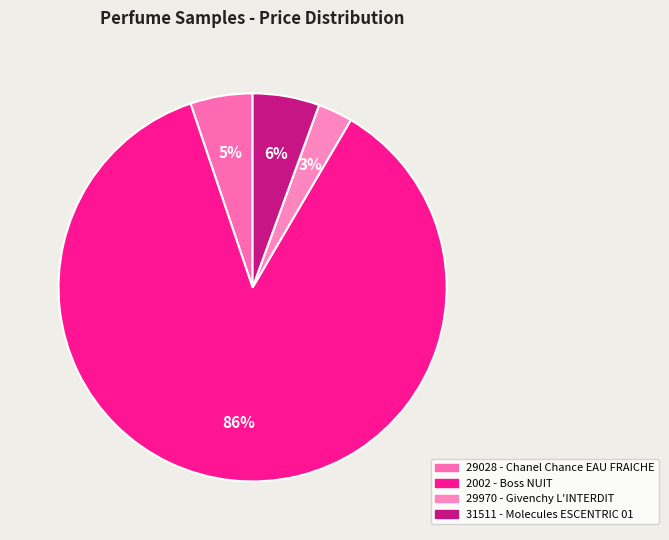

Count the number of slices in the pie.

4